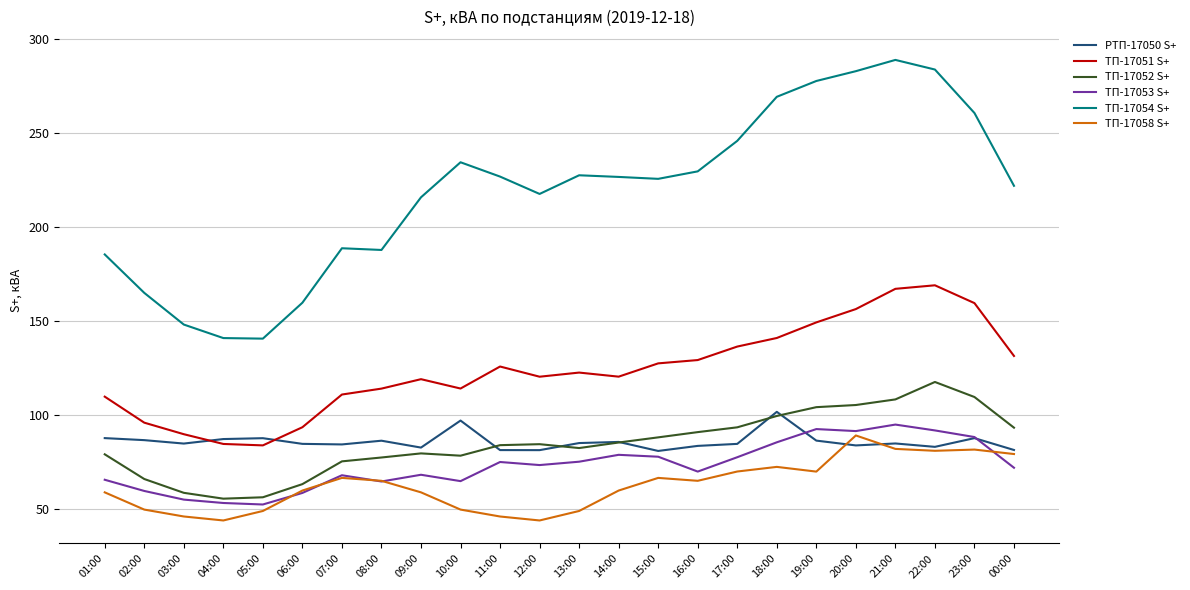

Which series has the largest range (max minus min)?

ТП-17054 S+